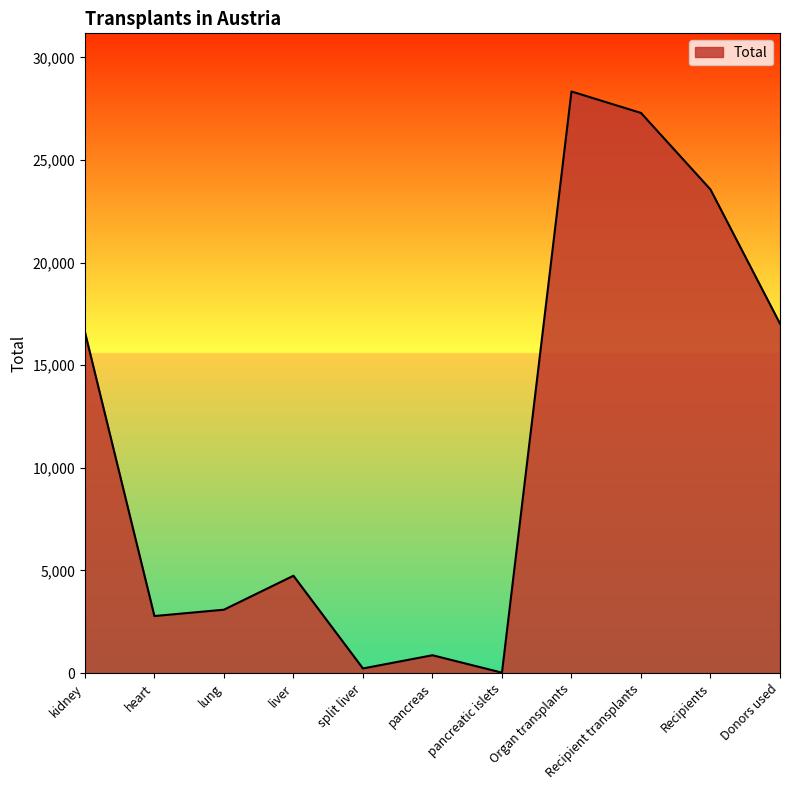

The value at heart is 2778. True or false?

True